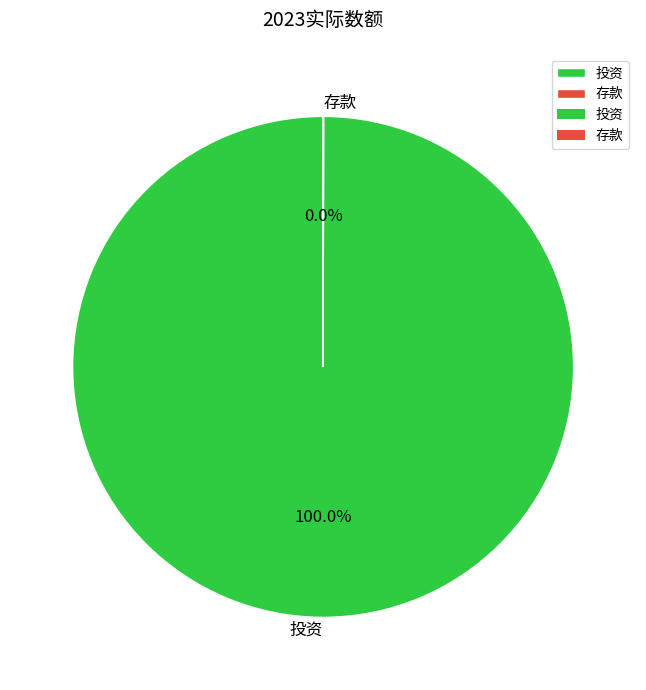

Which slice is the largest?

投资